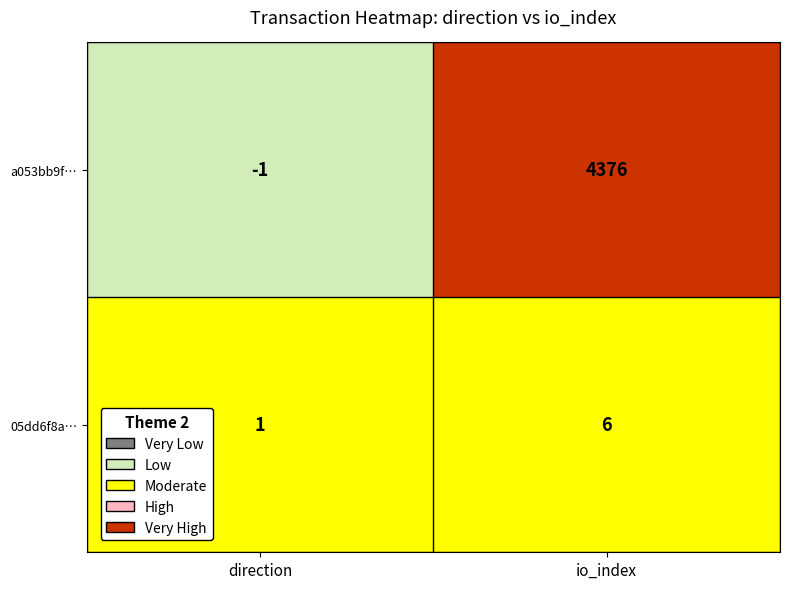

Between direction and io_index, which series saw the biggest shift?

a053bb9f…